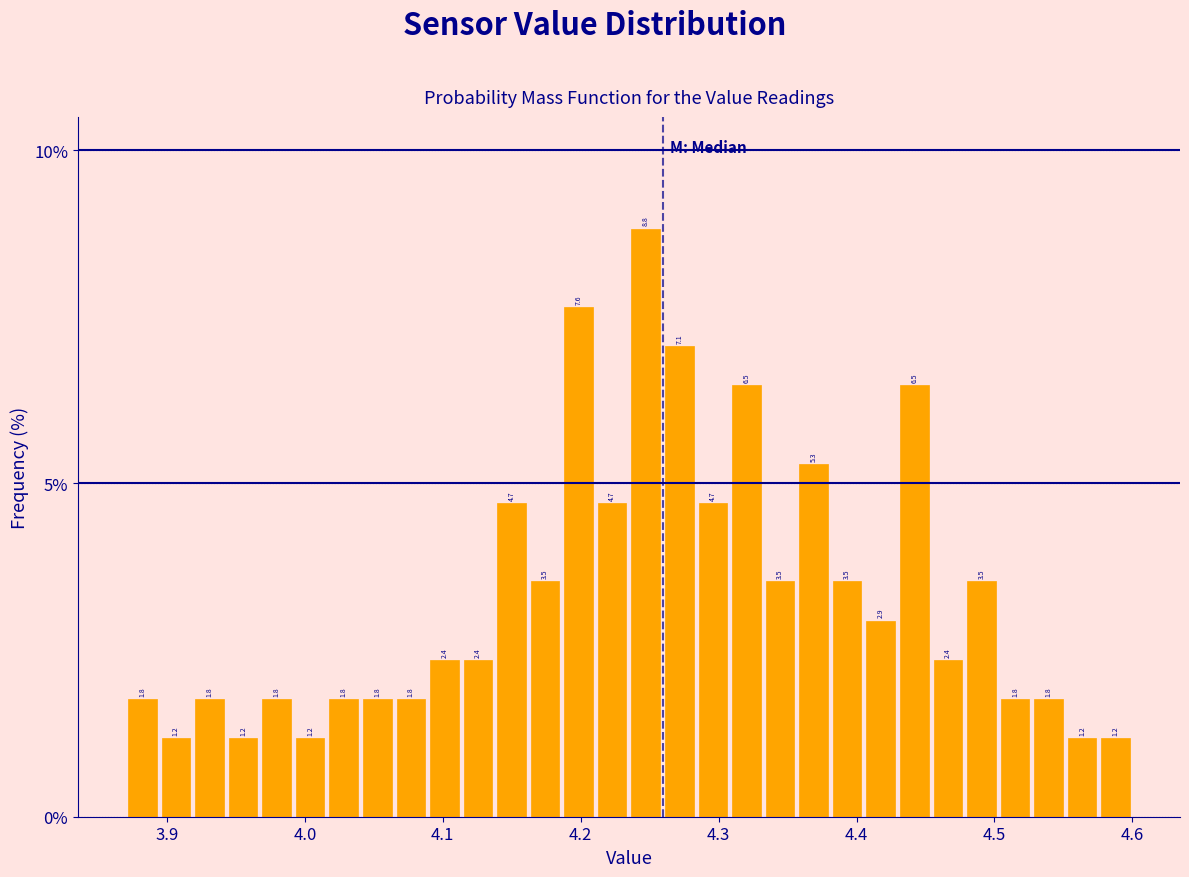

Around what value on the x-axis is the tallest bar? Give the approximate position of its centre, as read against the axis.

4.25